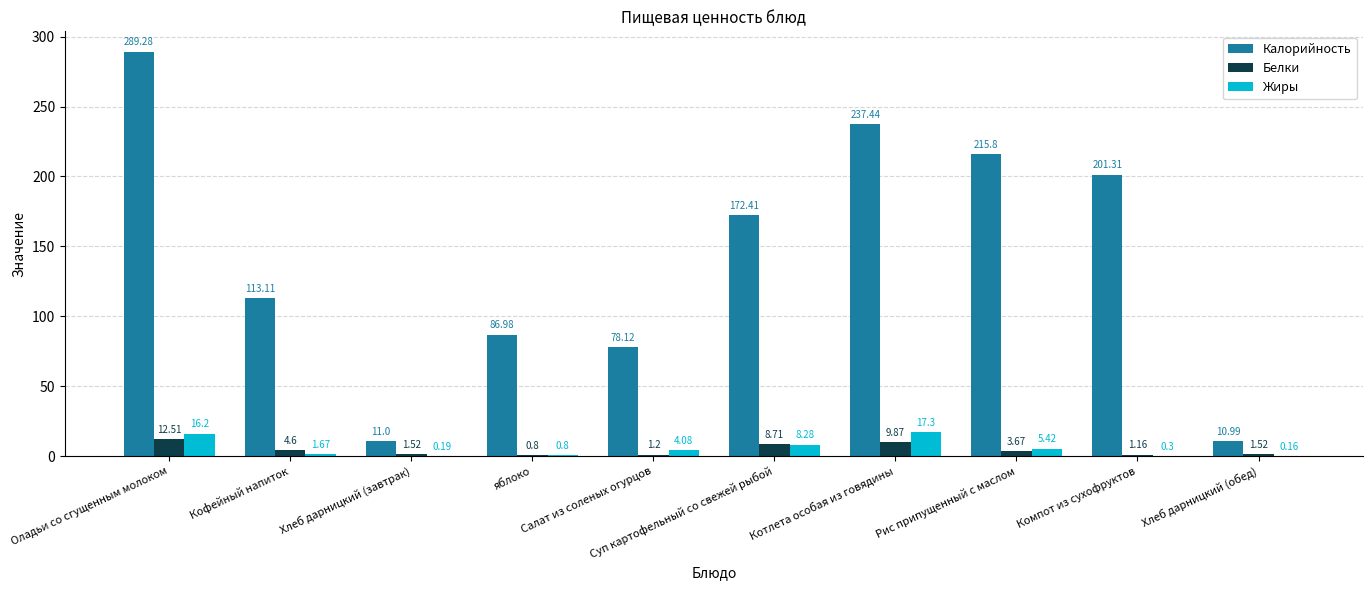

Which series has the largest total across all categories?

Калорийность